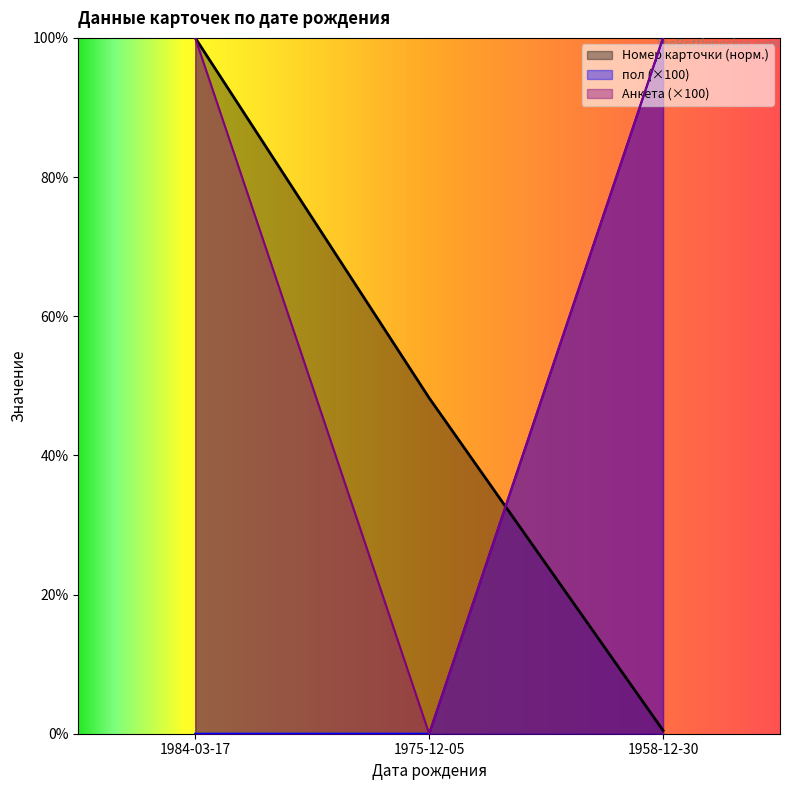

Reading left to right, what are all the values shown in this chart?

Номер карточки: 1984-03-17=100.0	1975-12-05=48.3	1958-12-30=0.5
пол: 1984-03-17=0.0	1975-12-05=0.0	1958-12-30=100.0
Анкета: 1984-03-17=100.0	1975-12-05=0.0	1958-12-30=100.0